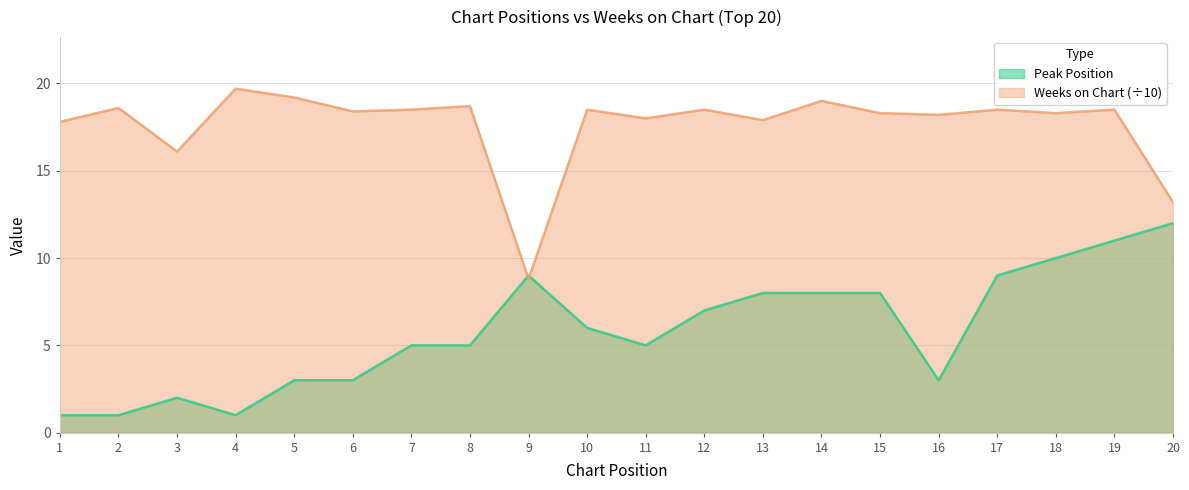

List the series in order of their peak value, highest first.

Weeks on Chart (÷10), Peak Position